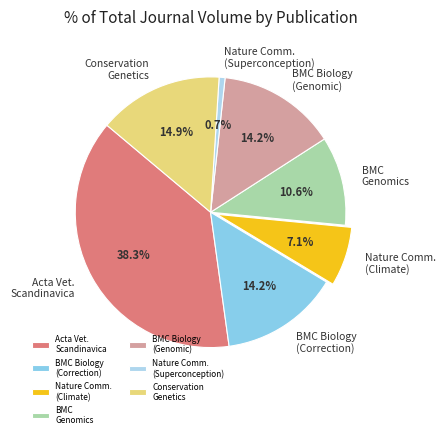

What is the ratio of the value at Acta Vet. Scandinavica to the value at Nature Comm. (Superconception)?

54.0